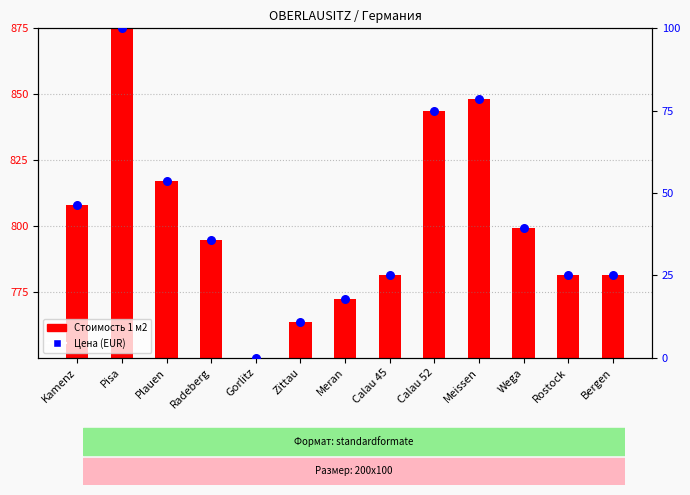

Which series contains the highest Y value?

Стоимость 1 м2